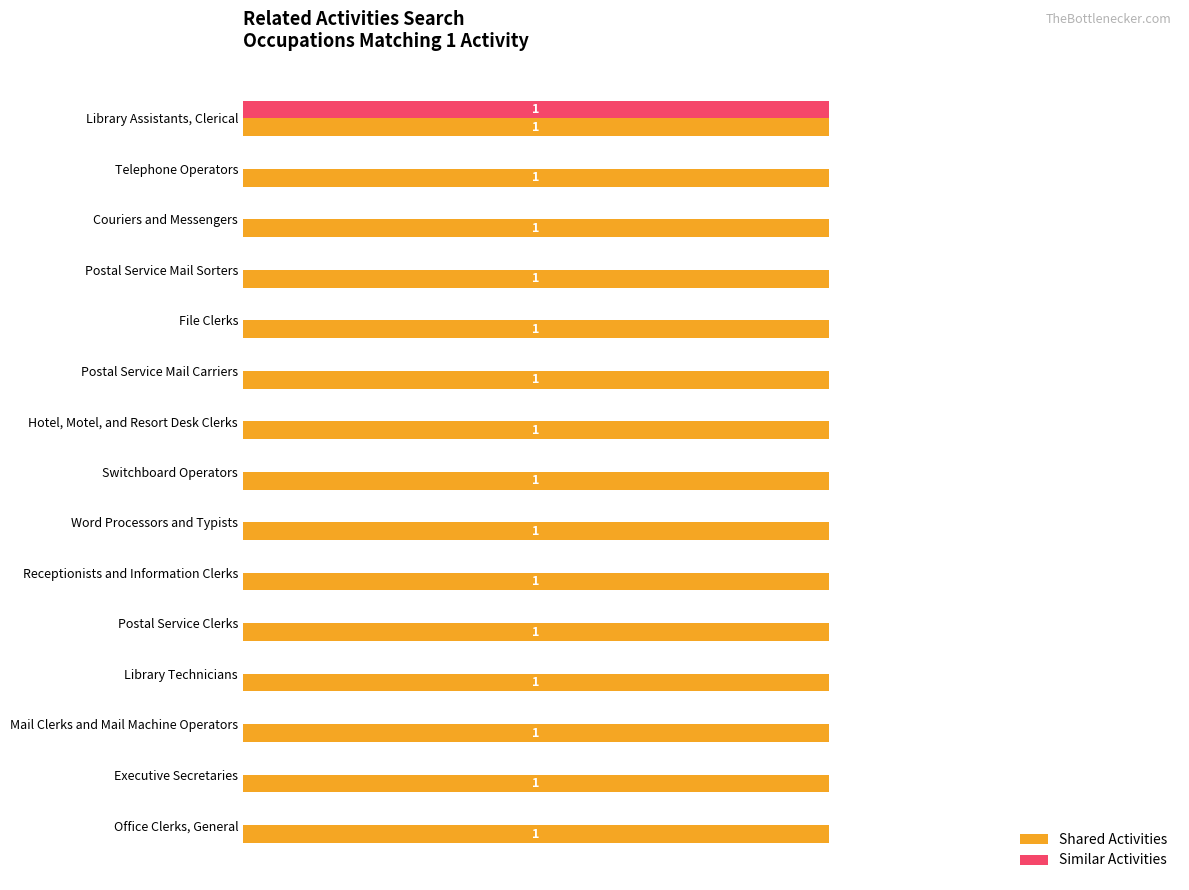

At which label does Similar Activities reach its peak?

Library Assistants, Clerical